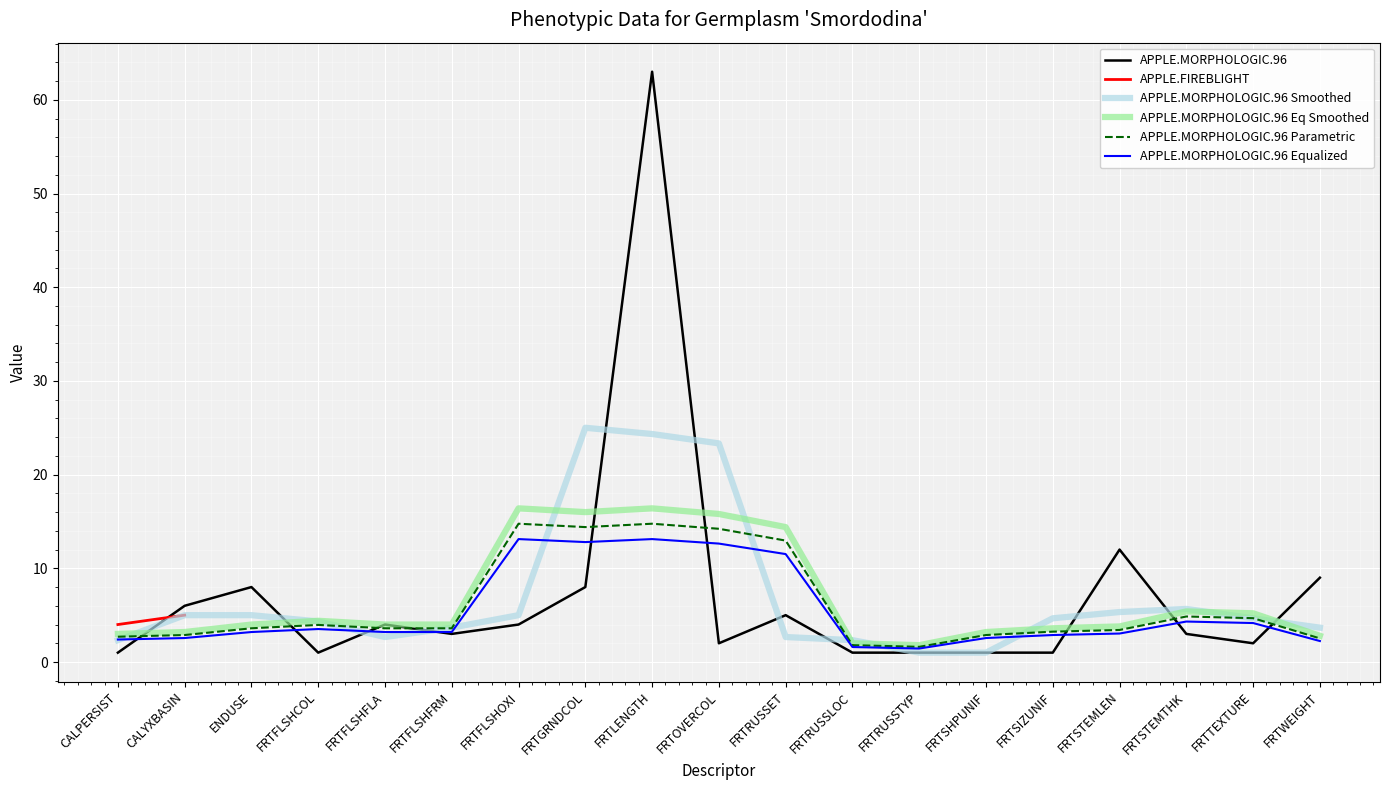

Reading right to left, list all the values displayed in this chart.

9	2	3	12	1	1	1	1	5	2	63	8	4	3	4	1	8	6	1